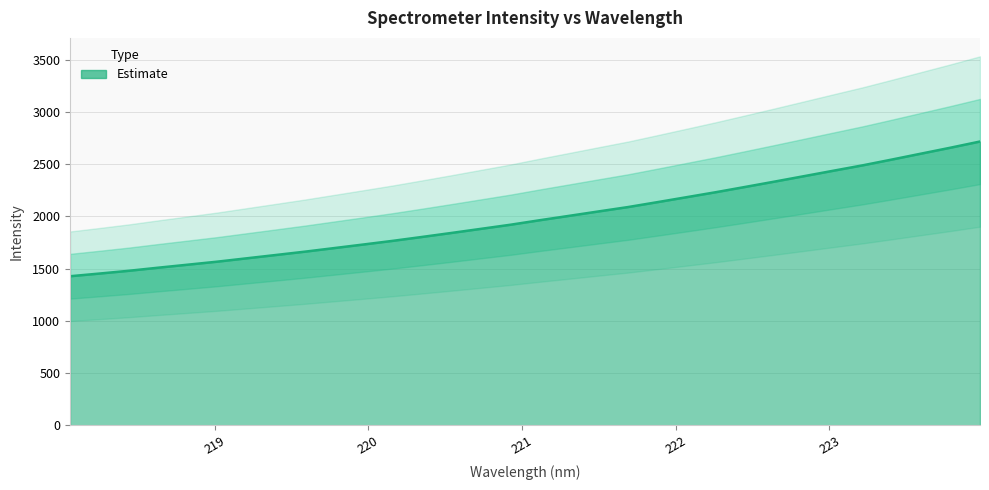

How many data points are less than 1963?

16